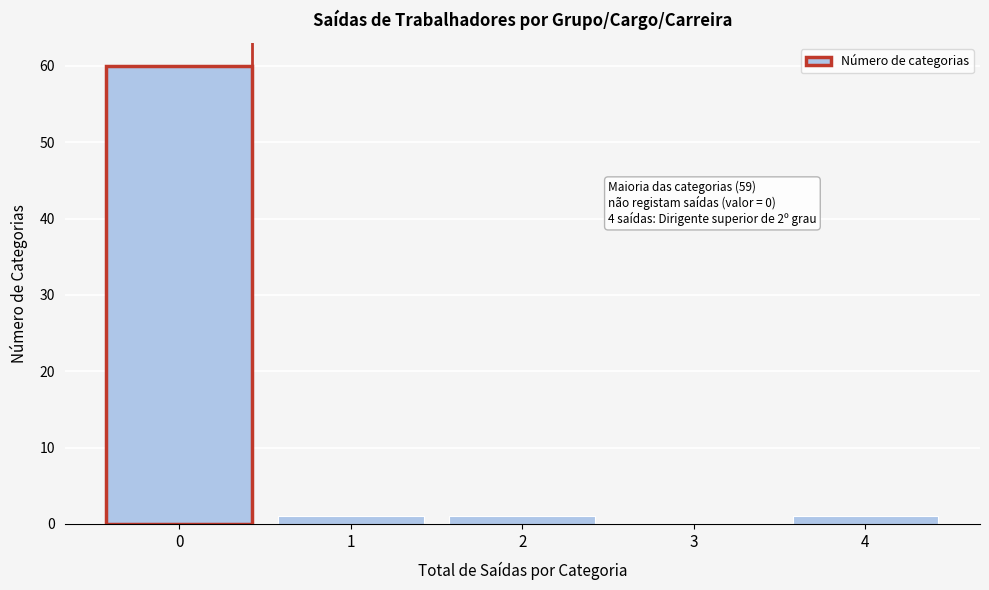

Reading left to right, transcribe all the data shown in this chart.

0=60	1=1	2=1	3=0	4=1